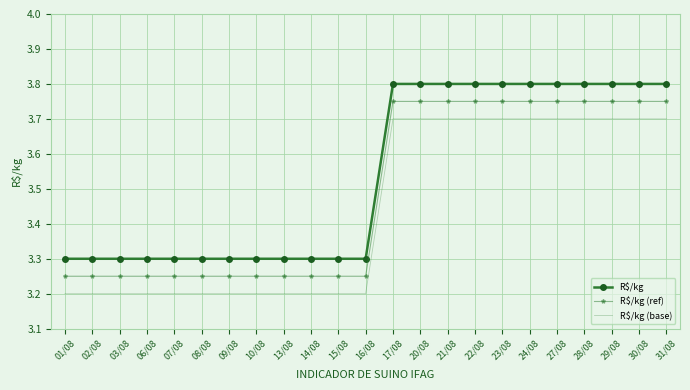

Rank the series by their average value, from highest to lowest.

R$/kg, R$/kg (ref), R$/kg (base)